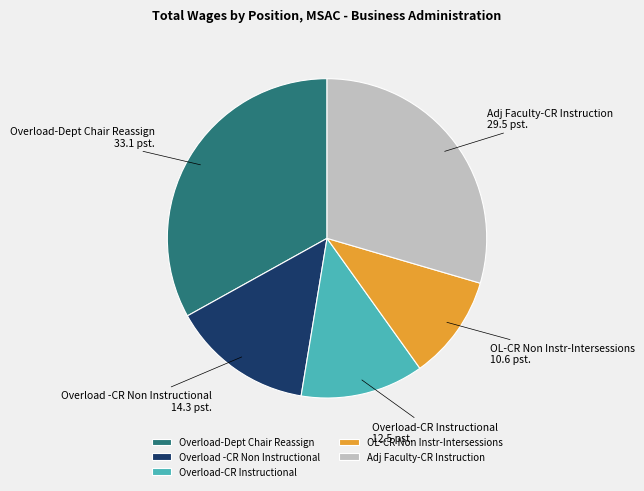

What is the ratio of the value at Overload -CR Non Instructional to the value at OL-CR Non Instr-Intersessions?

1.4